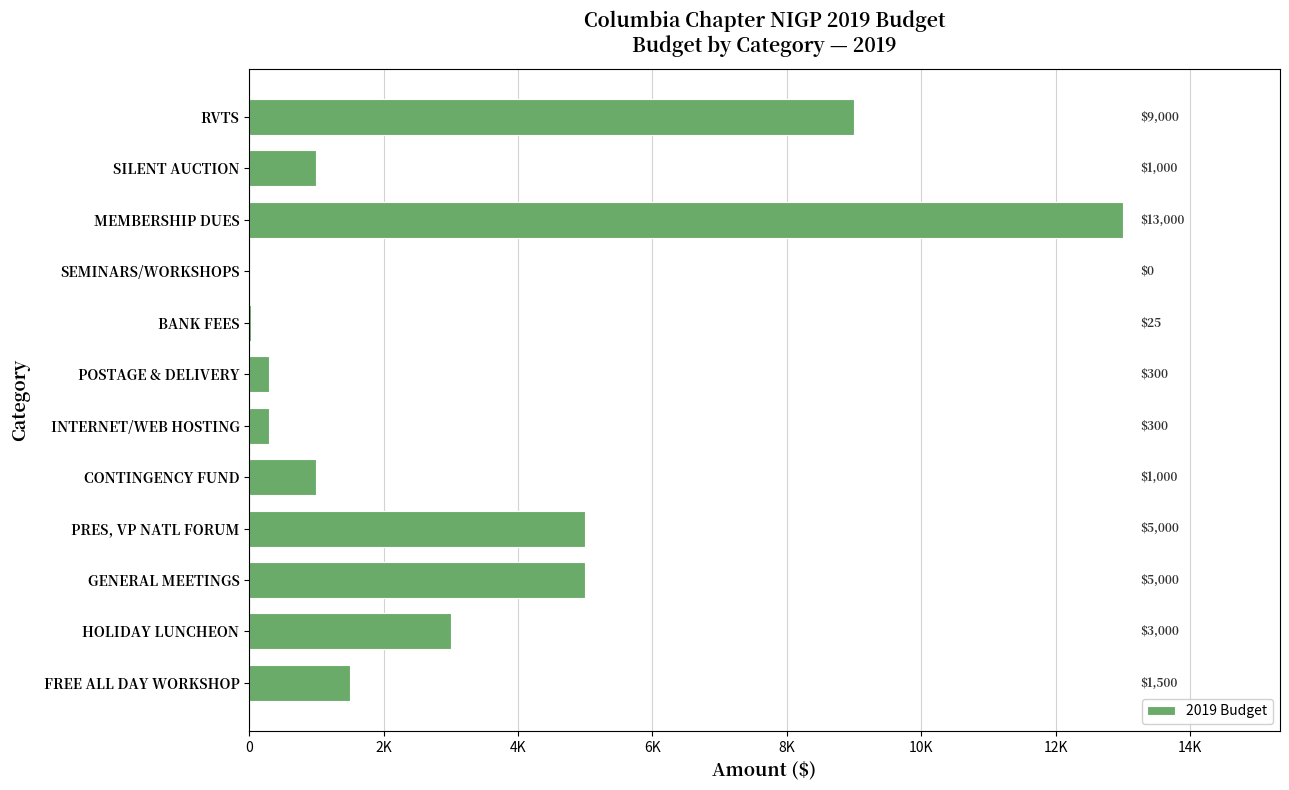

At which category does the chart reach its peak across all series?

MEMBERSHIP DUES